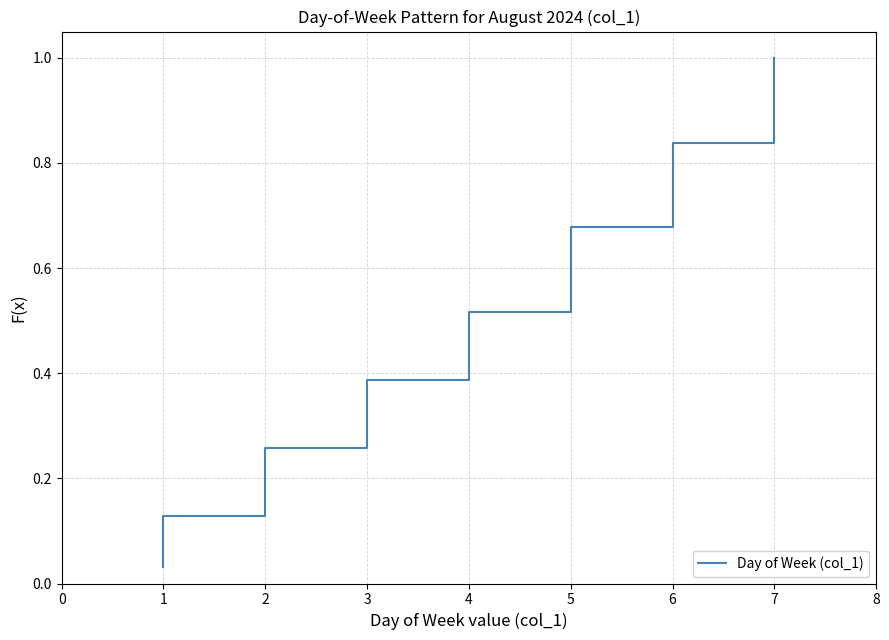

What is the average value?

0.5